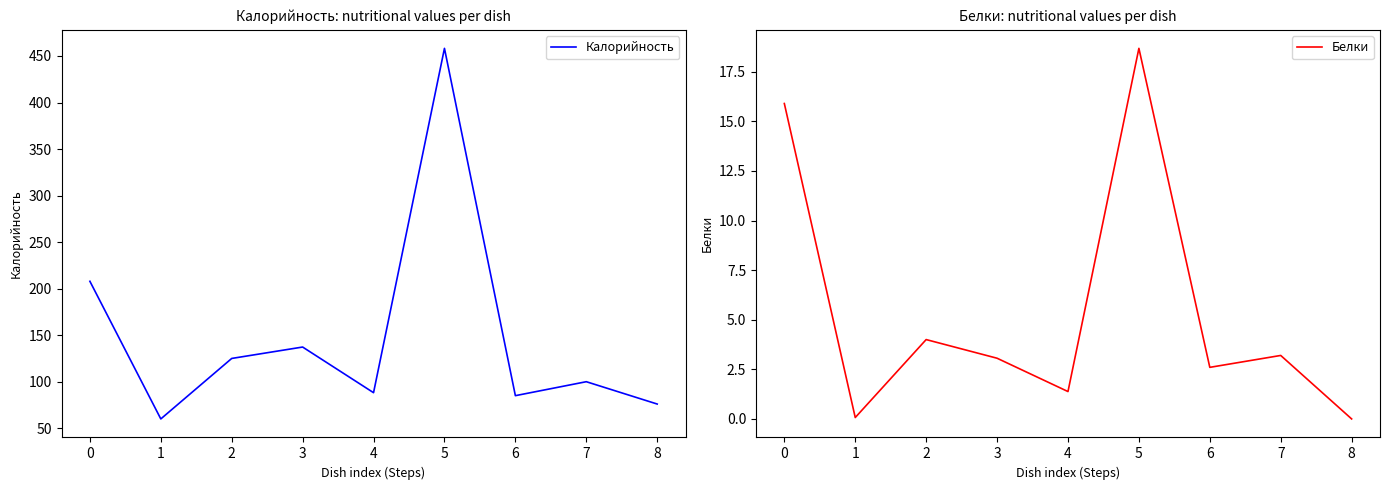

Reading left to right, transcribe all the data shown in this chart.

Калорийность: 207.9	60.0	125.0	137.2	88.2	458.2	85.0	100.0	76.0
Белки: 15.9	0.1	4.0	3.1	1.4	18.7	2.6	3.2	0.0